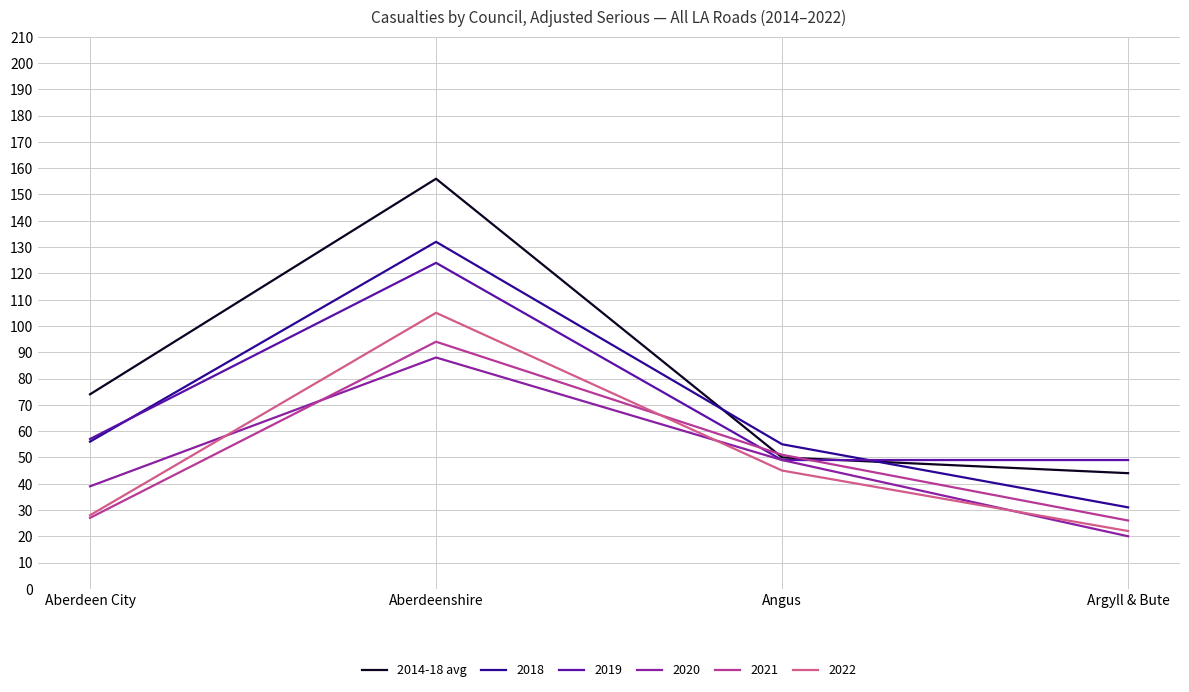

Is it true that 2019 equals 49 at Argyll & Bute?

True